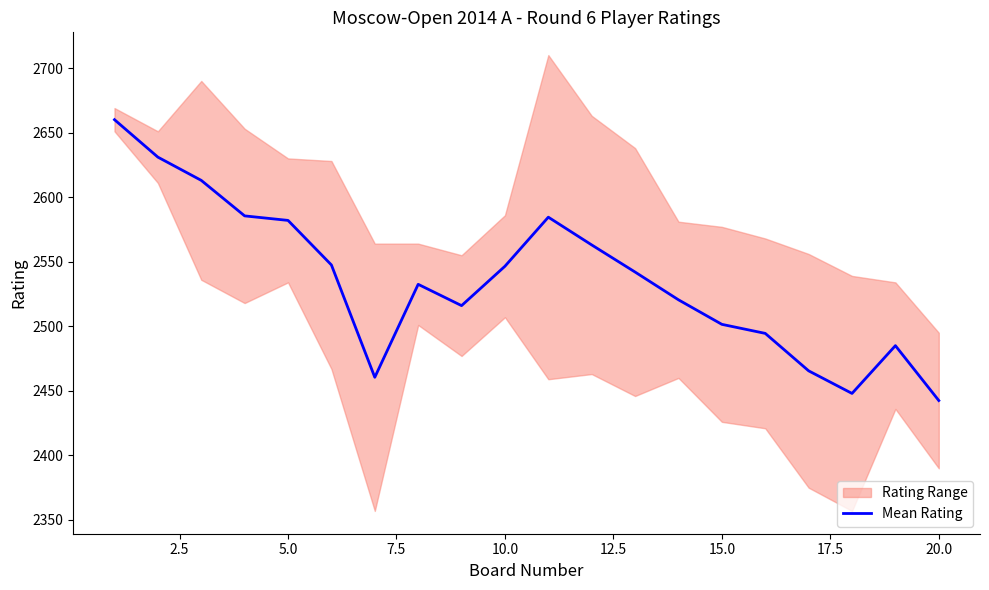

Is it true that Mean Rating equals 881.7 at 20.0?

False